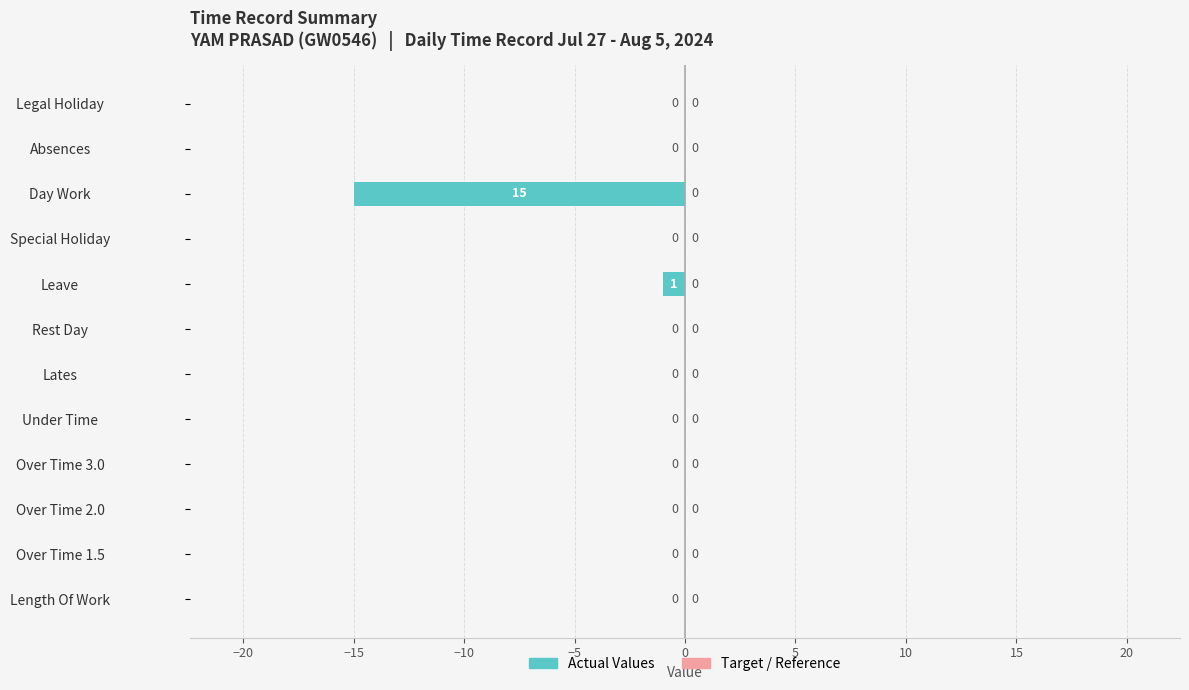

Between Leave and Over Time 2.0, which is larger?

Over Time 2.0